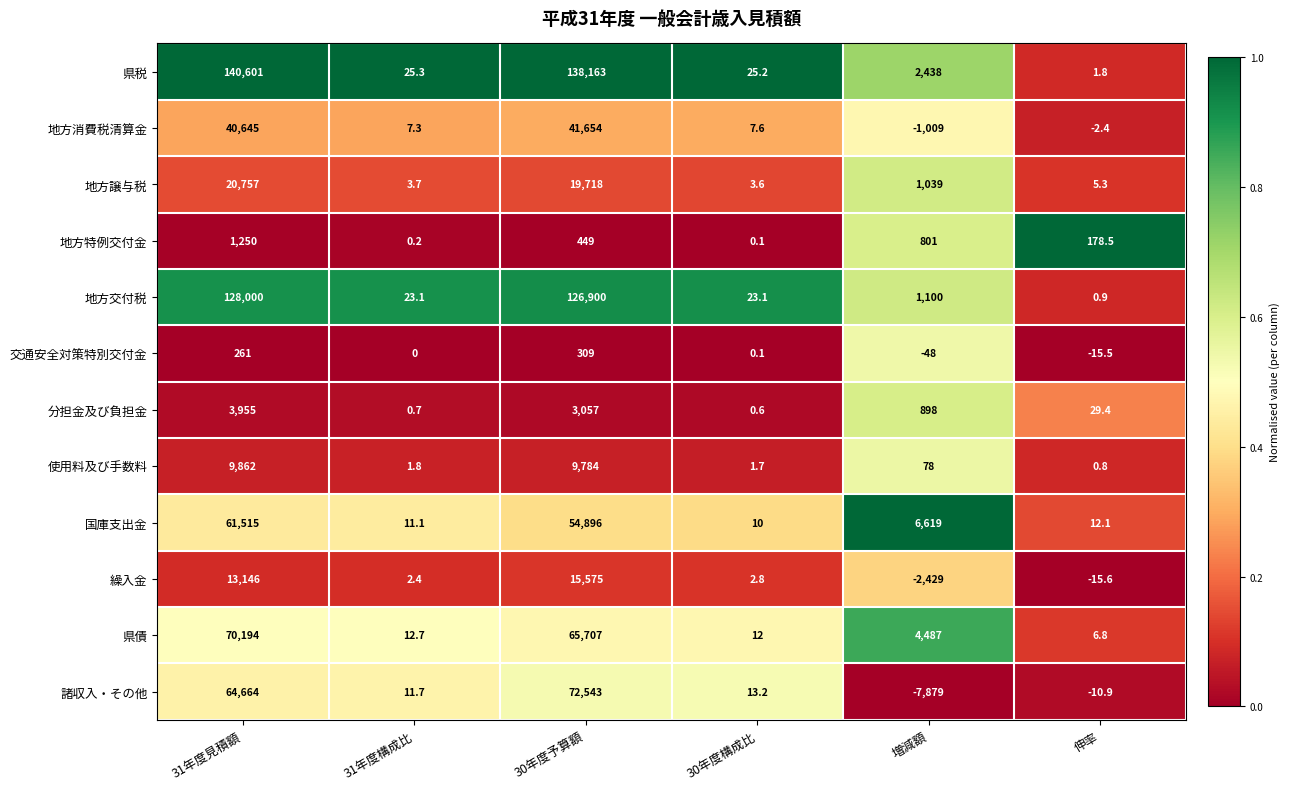

Is it true that 地方譲与税 equals 1039.0 at 増減額?

True